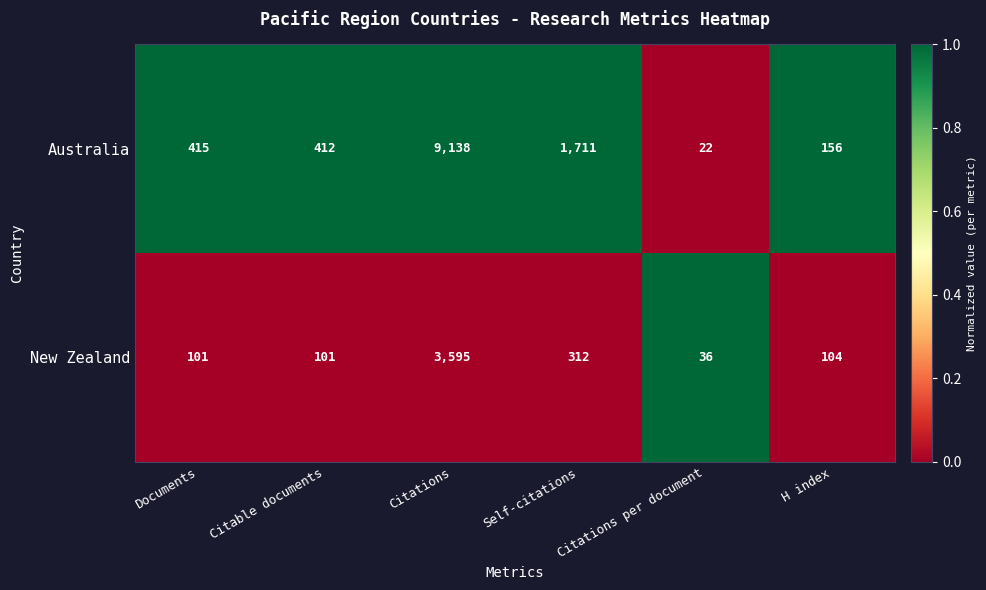

What is the total value across all series at Citations per document?

58